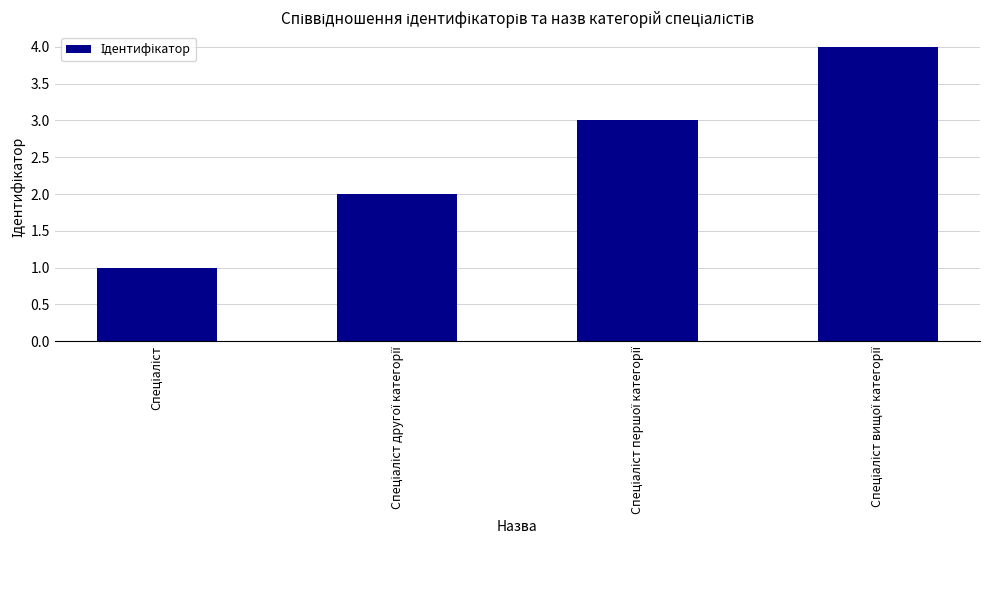

What is the sum of all values?

10